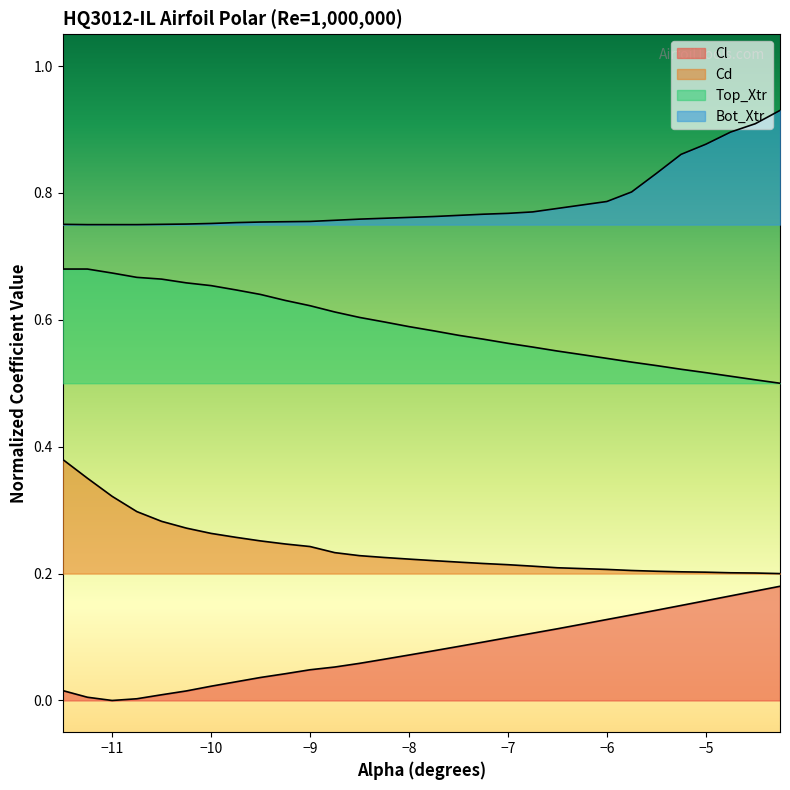

What is the highest value of the Top_Xtr series?

0.7